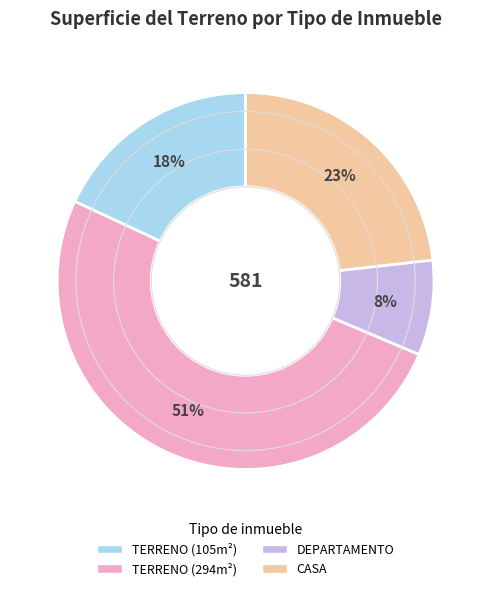

To the nearest percent, what is the average slice percentage?

25%